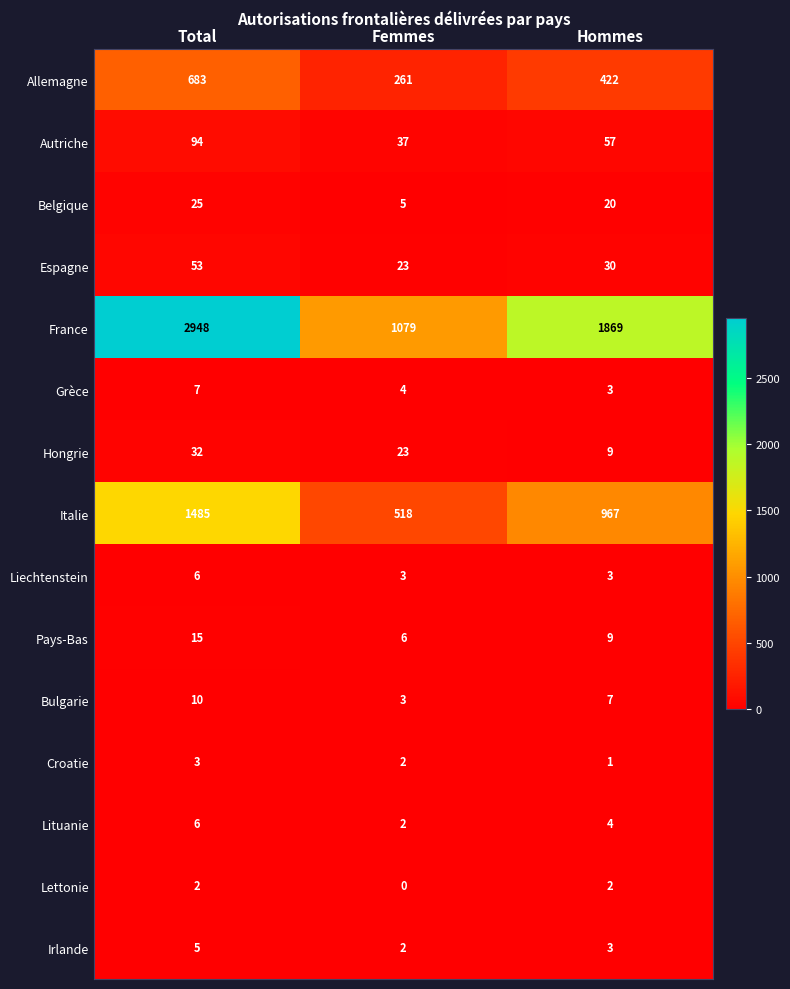

True or false: Lettonie has a value of 2 at Hommes.

True